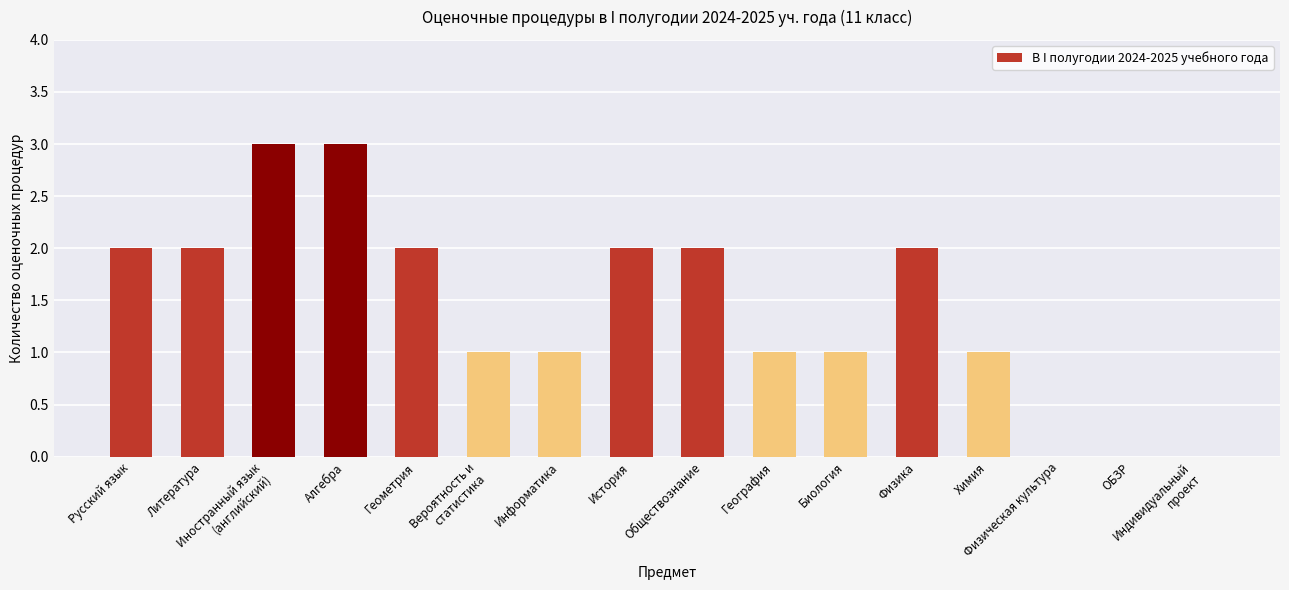

Reading left to right, list all the values displayed in this chart.

Русский язык=2	Литература=2	Иностранный язык
(английский)=3	Алгебра=3	Геометрия=2	Вероятность и
статистика=1	Информатика=1	История=2	Обществознание=2	География=1	Биология=1	Физика=2	Химия=1	Физическая культура=0	ОБЗР=0	Индивидуальный
проект=0